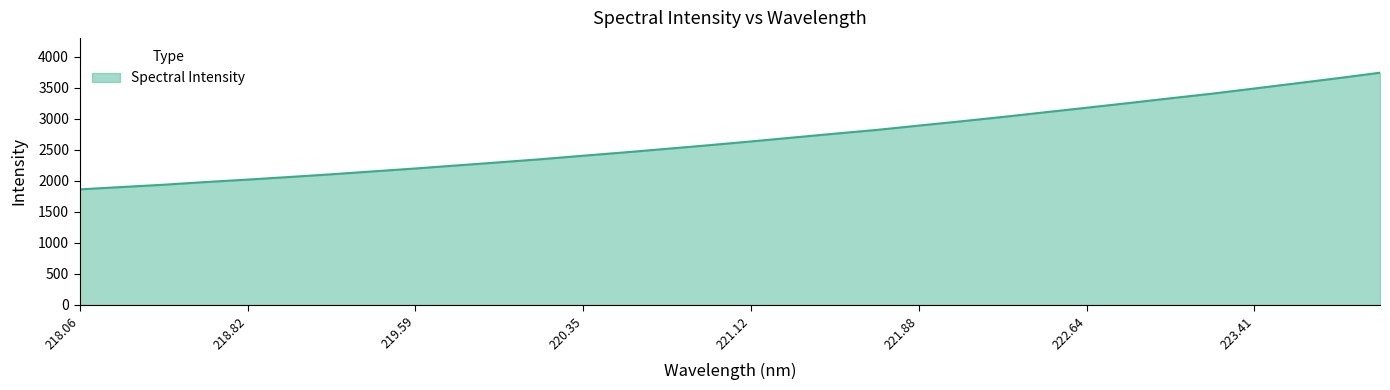

What is the maximum value shown in the chart?

3743.1